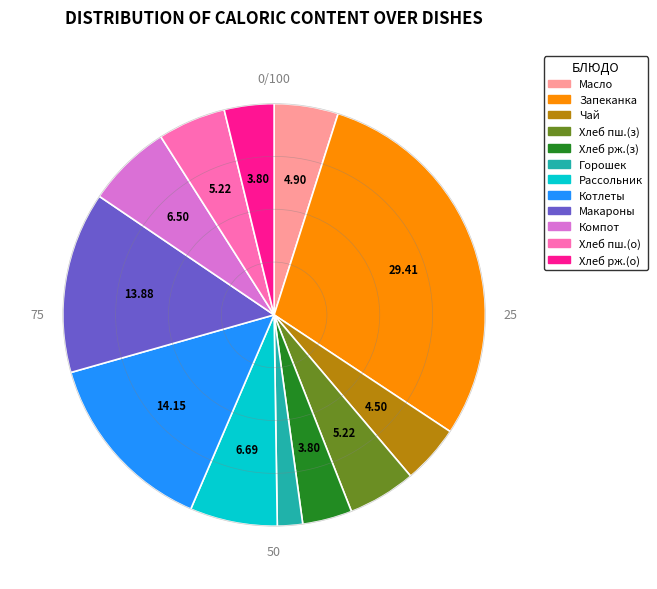

How many slices are in this pie chart?

12